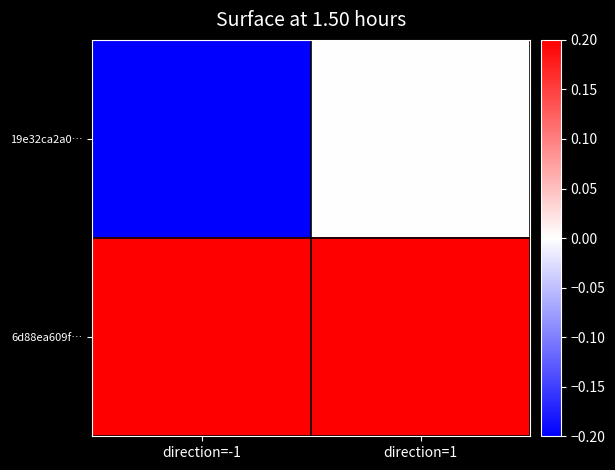

Reading left to right, list all the values displayed in this chart.

19e32ca2a0…: direction=-1=-1	direction=1=0
6d88ea609f…: direction=-1=1	direction=1=8